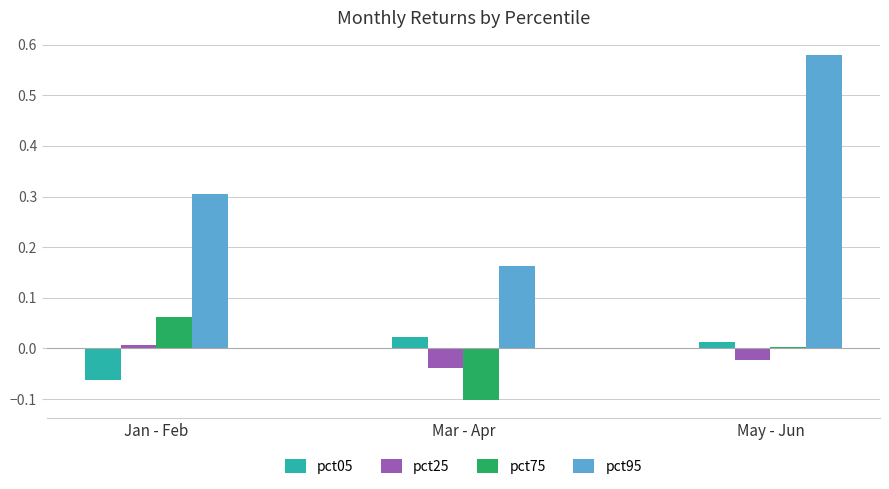

Which category has the lowest value across all series?

Mar - Apr